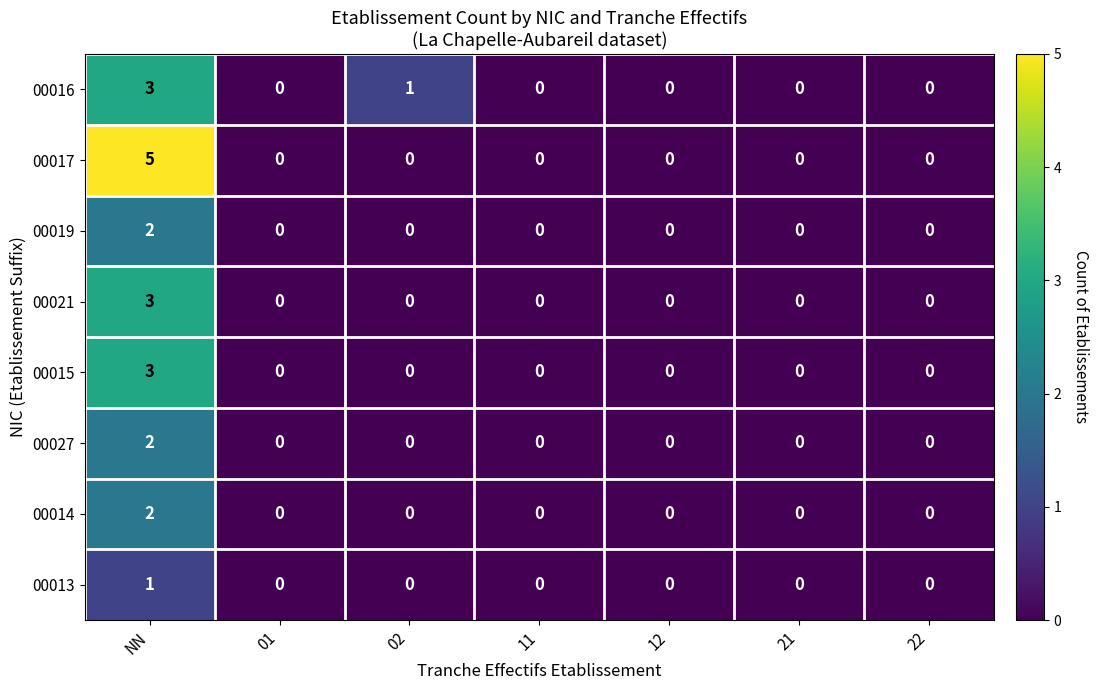

How many categories are shown in the chart?

7